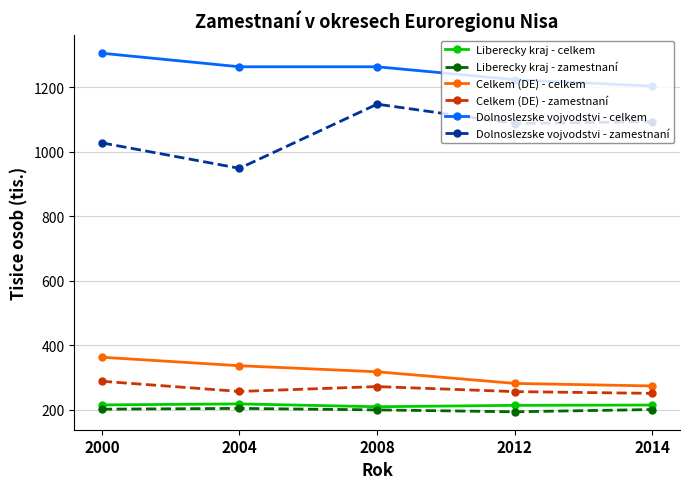

What is the greatest value displayed?

1306.0